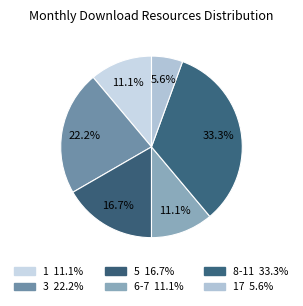

How many segments does this pie chart have?

6